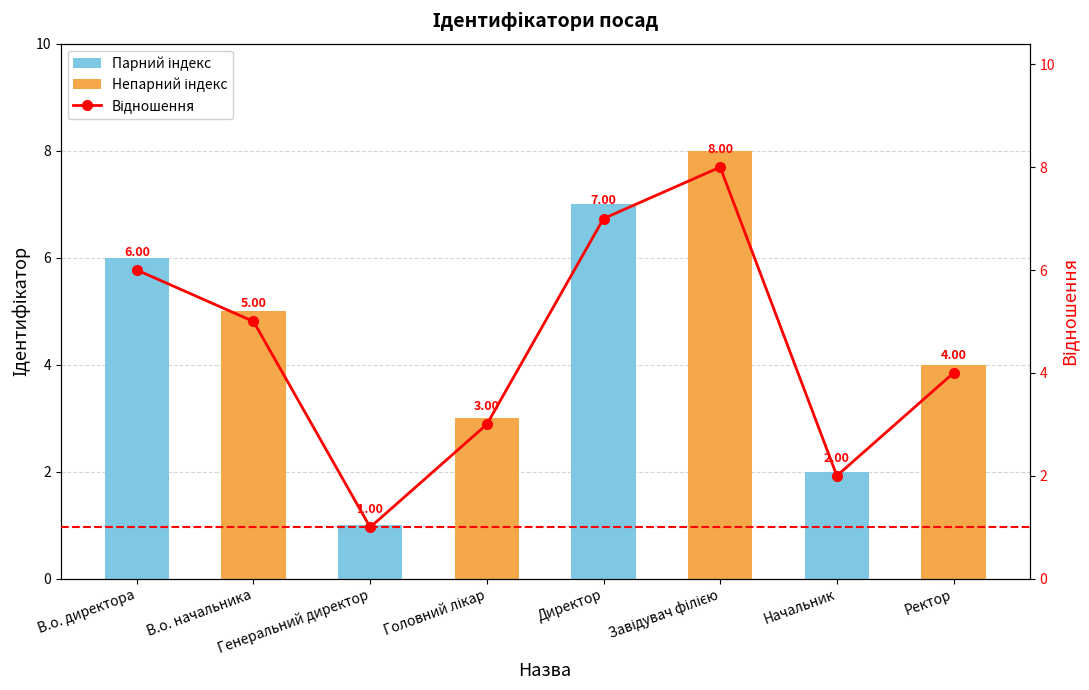

Rank the categories by value from lowest to highest.

Генеральний директор, Начальник, Головний лікар, Ректор, В.о. начальника, В.о. директора, Директор, Завідувач філією